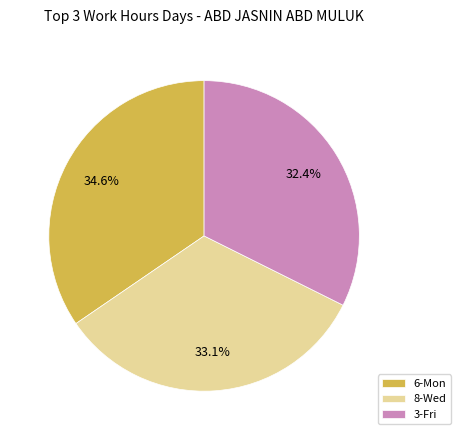

Rank the categories by value from lowest to highest.

3-Fri, 8-Wed, 6-Mon